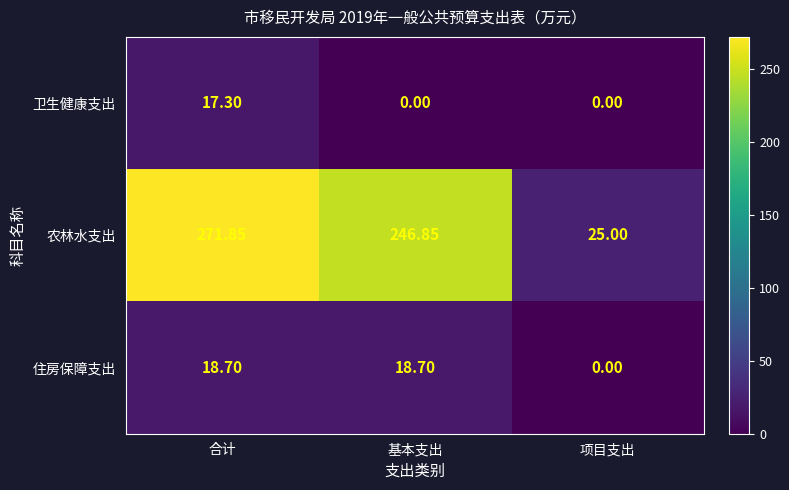

Which series has the largest total across all categories?

农林水支出